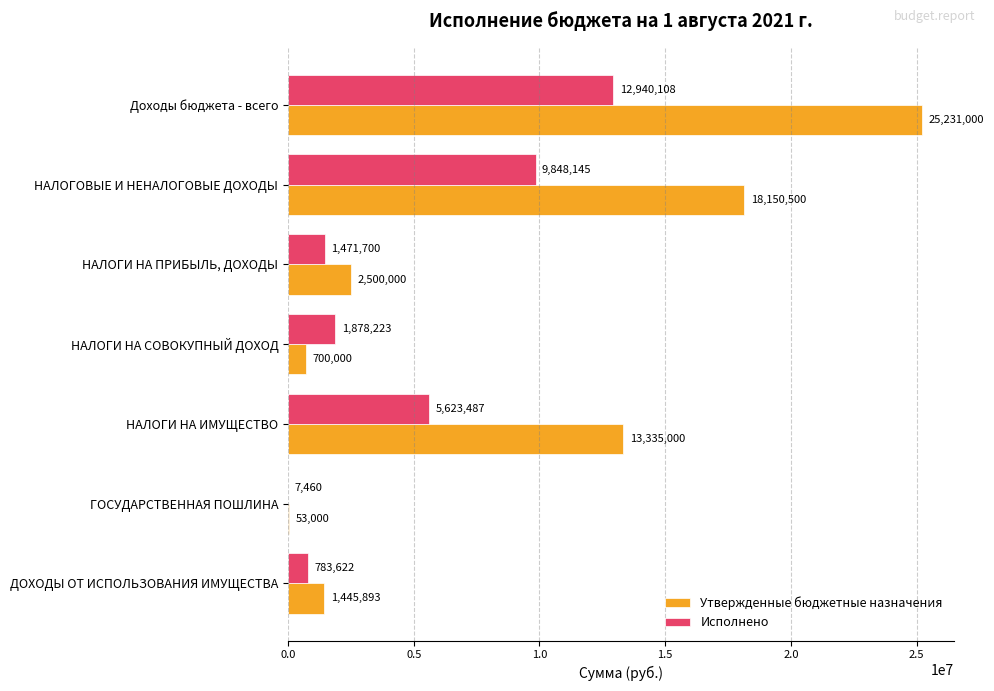

Which series changed the most between ГОСУДАРСТВЕННАЯ ПОШЛИНА and ДОХОДЫ ОТ ИСПОЛЬЗОВАНИЯ ИМУЩЕСТВА?

Утвержденные бюджетные назначения